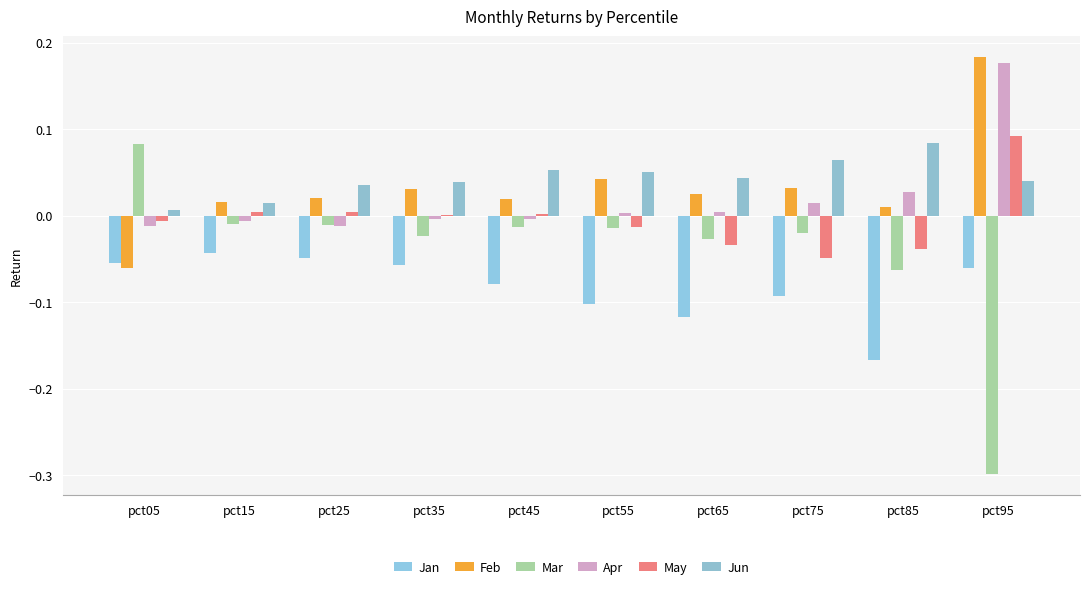

Which label corresponds to the smallest value in the chart?

pct95